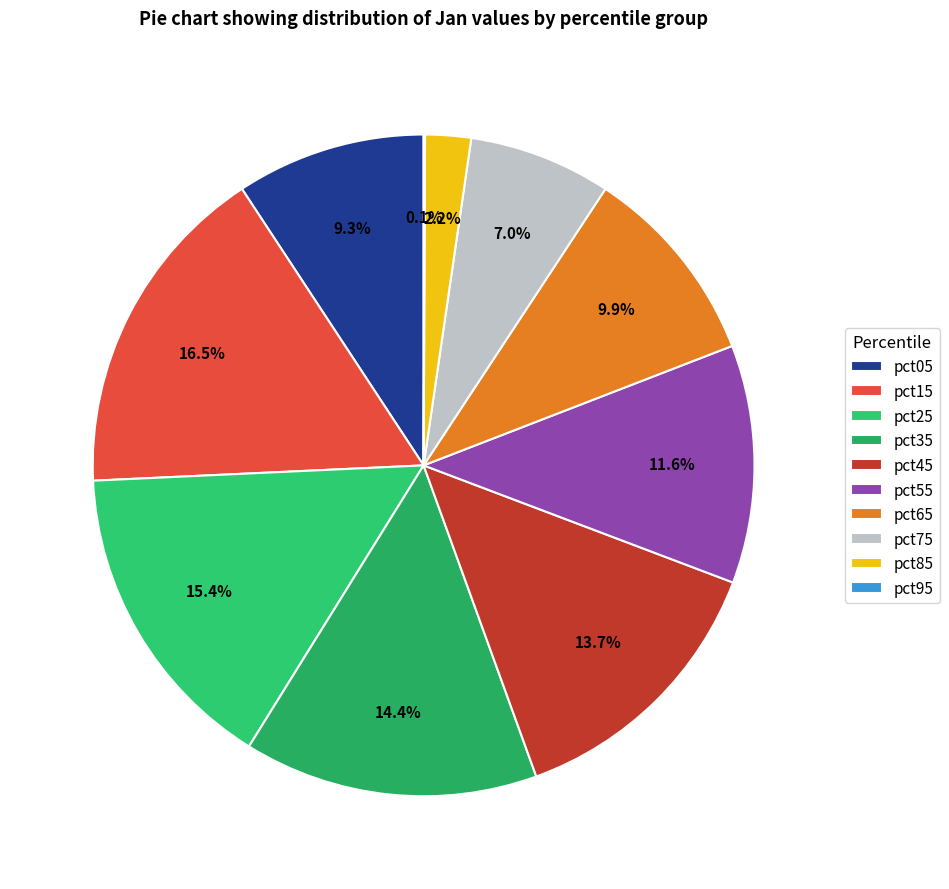

To the nearest percent, what is the difference between the largest and smallest slice percentages?

16%